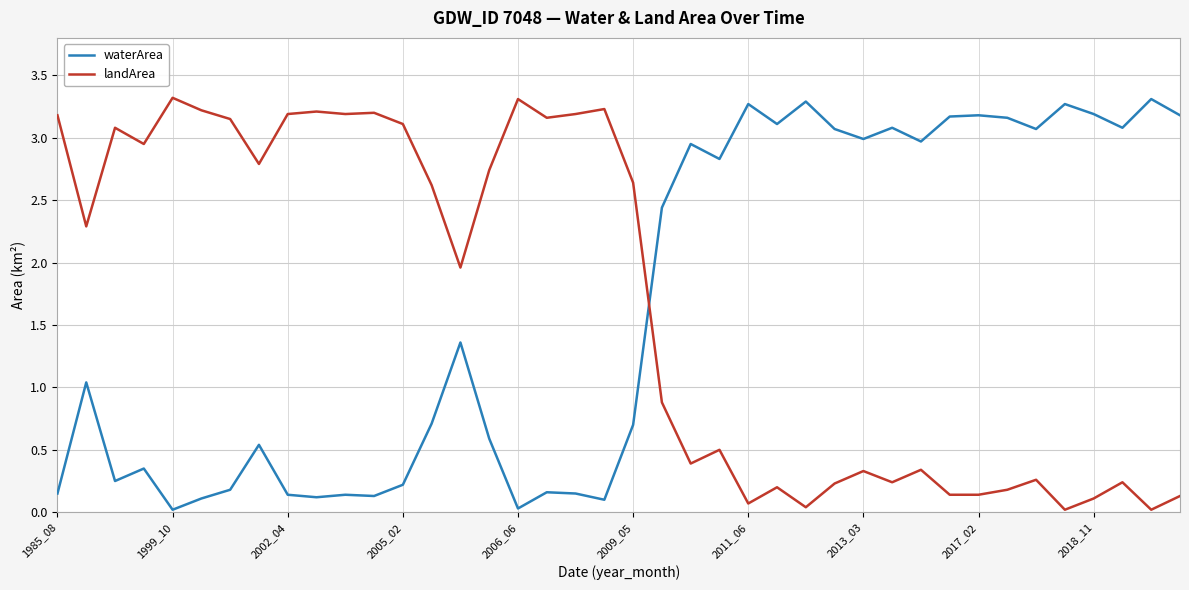

How many intersections are there between waterArea and landArea?

1